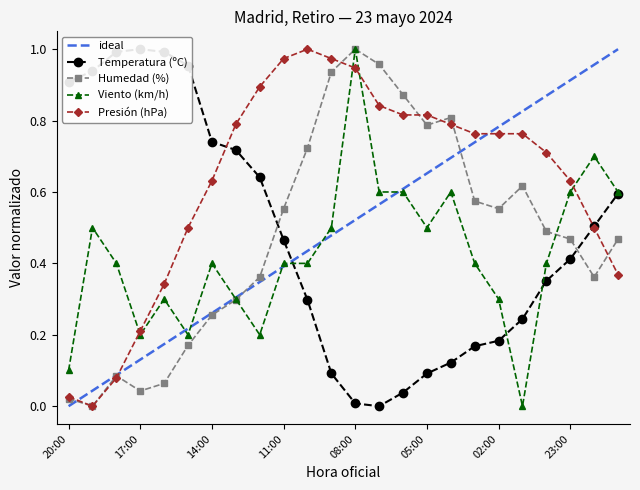

What is the label of the 14th point from the right?

10:00